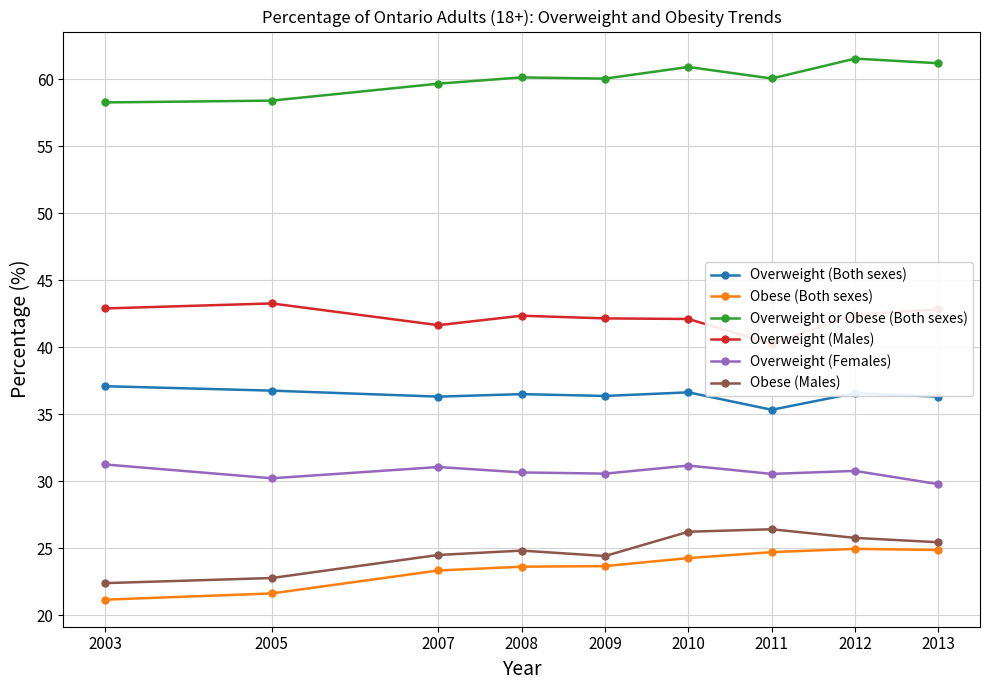

What is the maximum value shown in the chart?

61.5